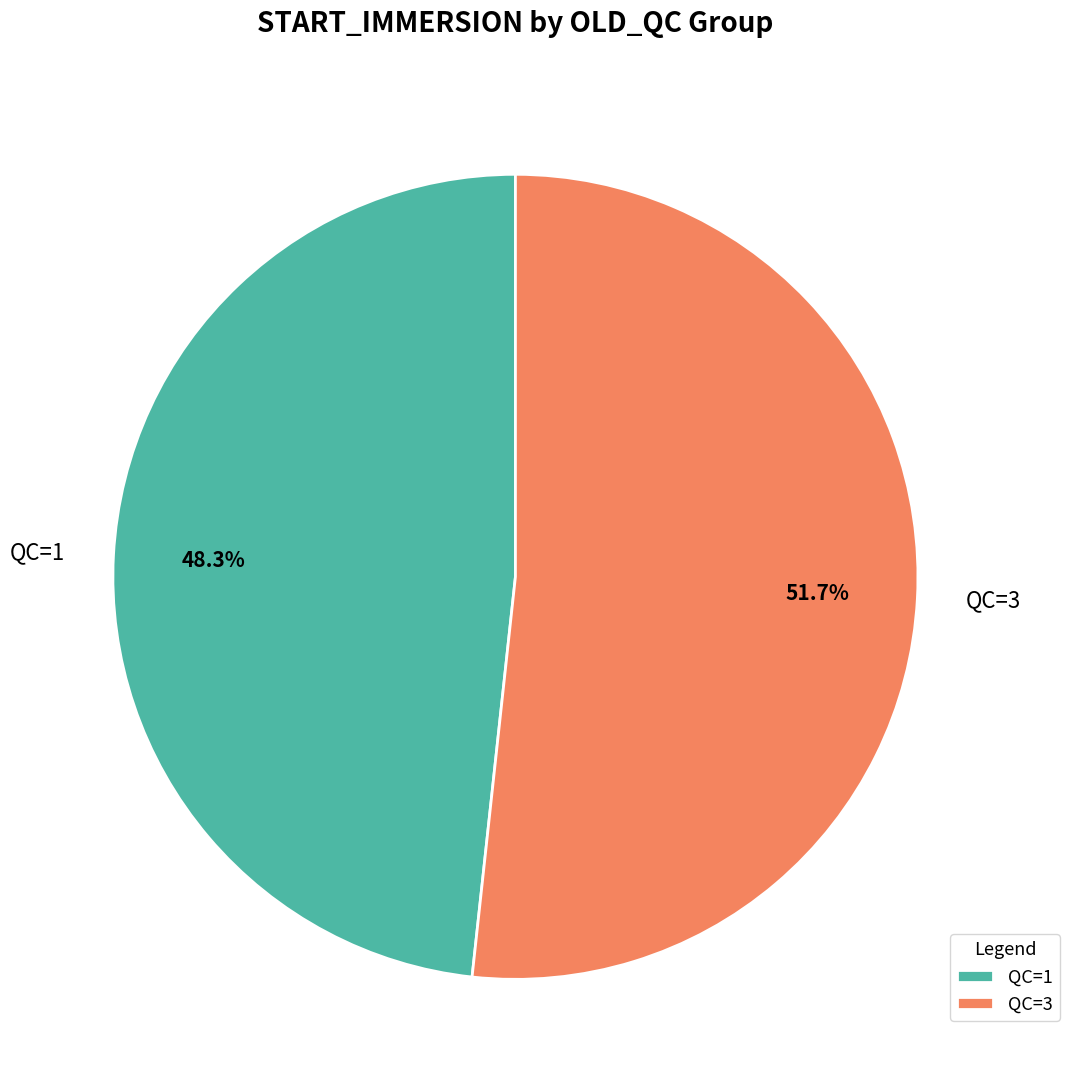

Do QC=3 and QC=1 together represent more than half of the pie?

Yes